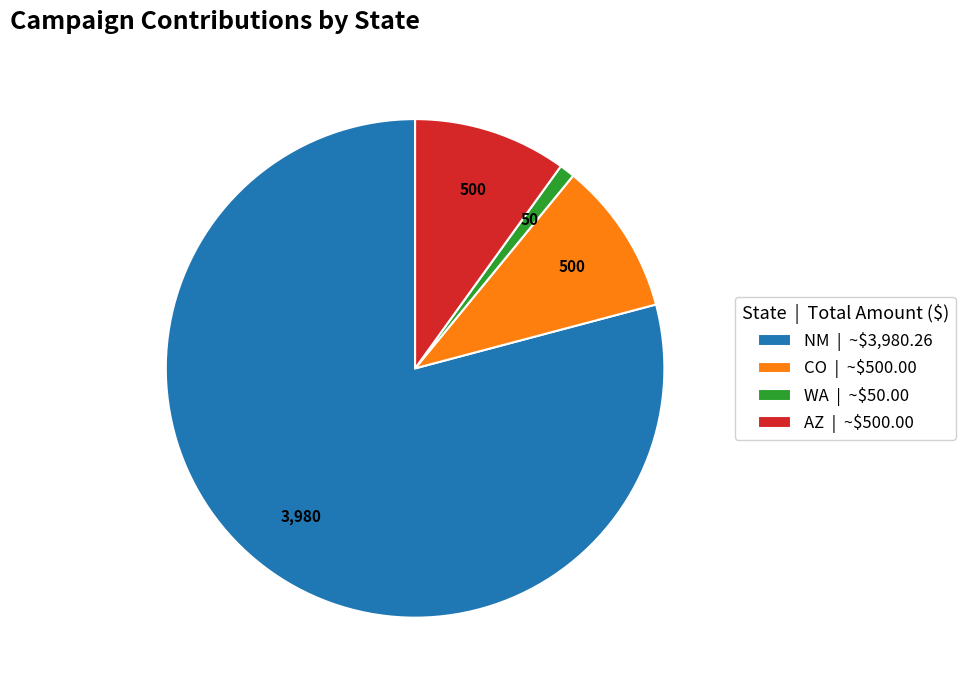

Which slice is the smallest?

WA | ~$50.00